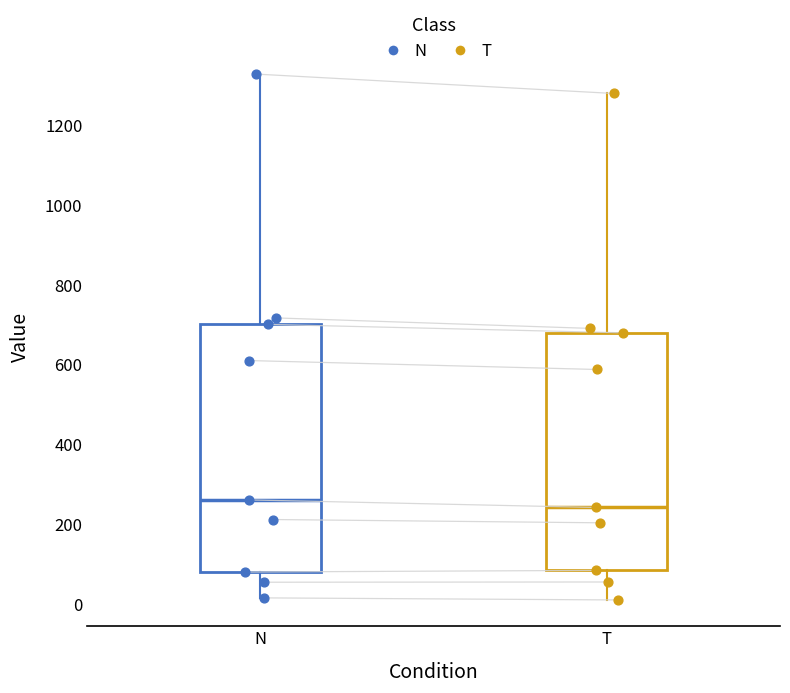

Where does the median line of the box for T sit on the y-axis? The values are not printed on the chart, so give them approximately, as read against the axis.

240